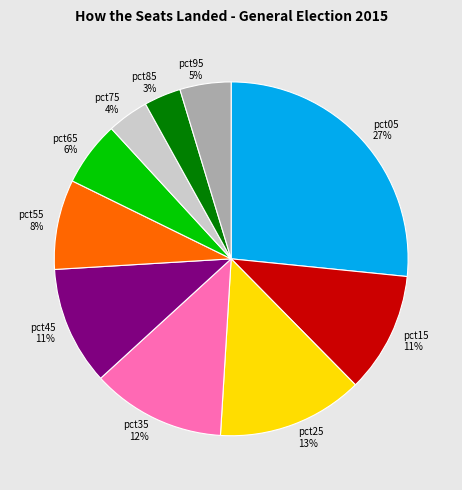

Which category has the biggest portion of the pie?

pct05